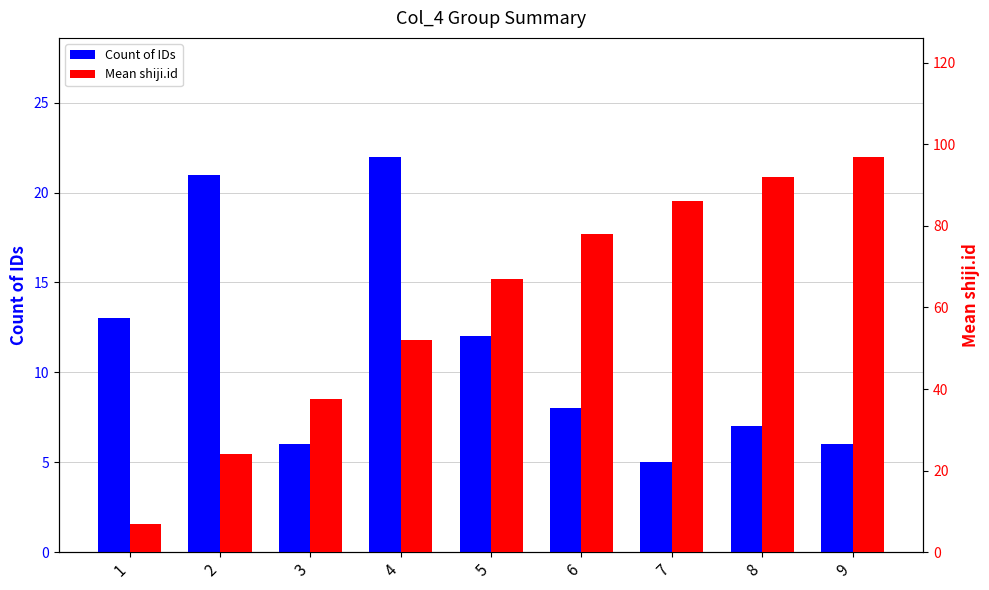

Is it true that Mean shiji.id equals 35.0 at 2?

False